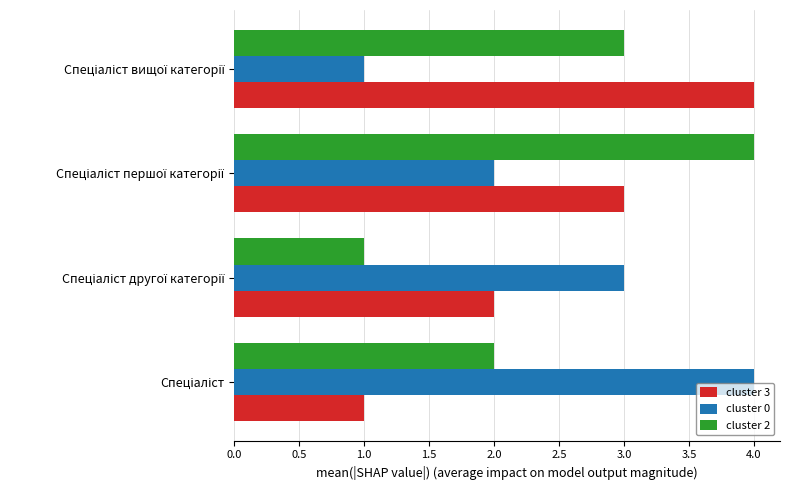

What is the greatest value displayed?

4